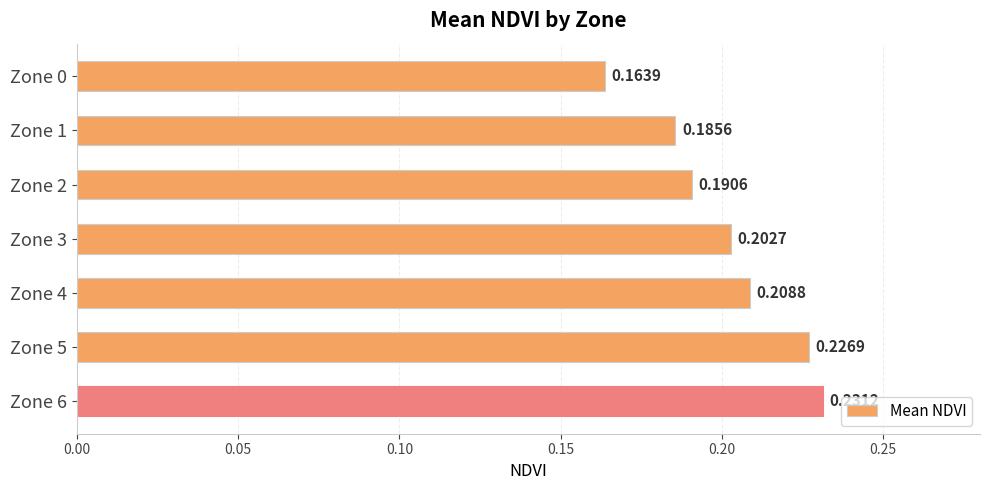

Count the values in the range 0 to 1.

7